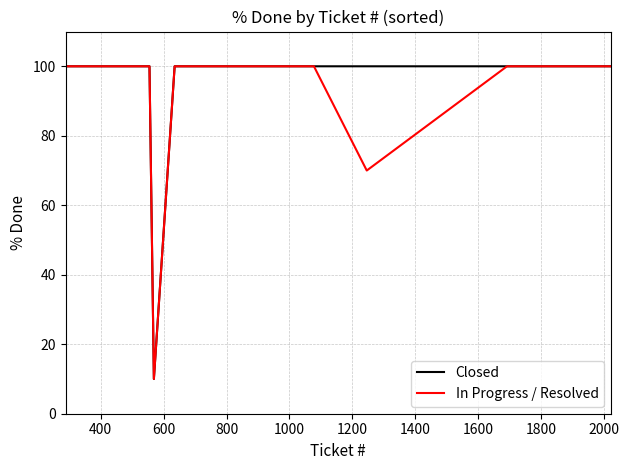

What is the smallest value displayed?

10